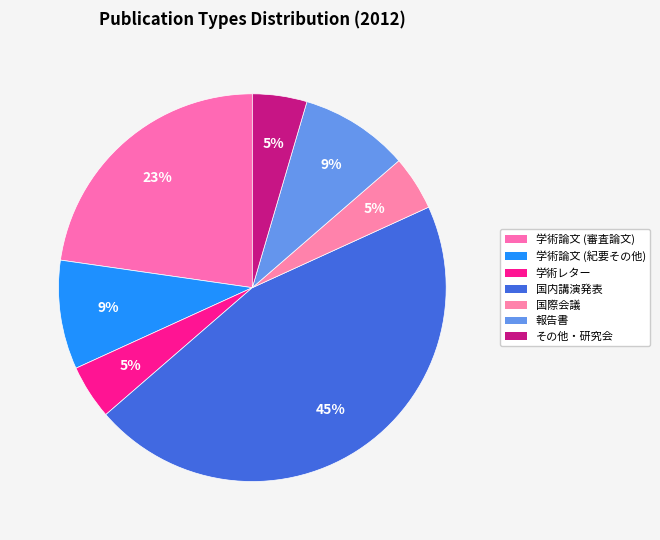

Rank the categories by value from highest to lowest.

国内講演発表, 学術論文 (審査論文), 学術論文 (紀要その他), 報告書, 学術レター, 国際会議, その他・研究会